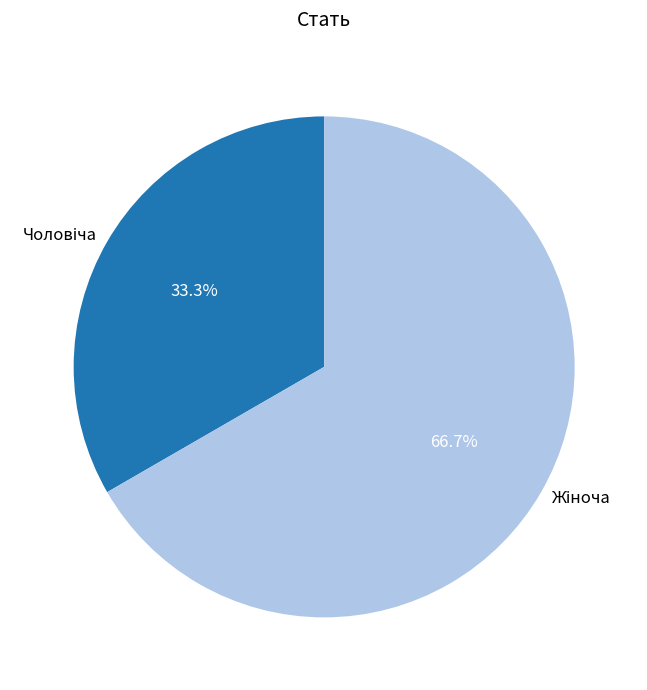

Is there a majority slice in this chart?

Yes